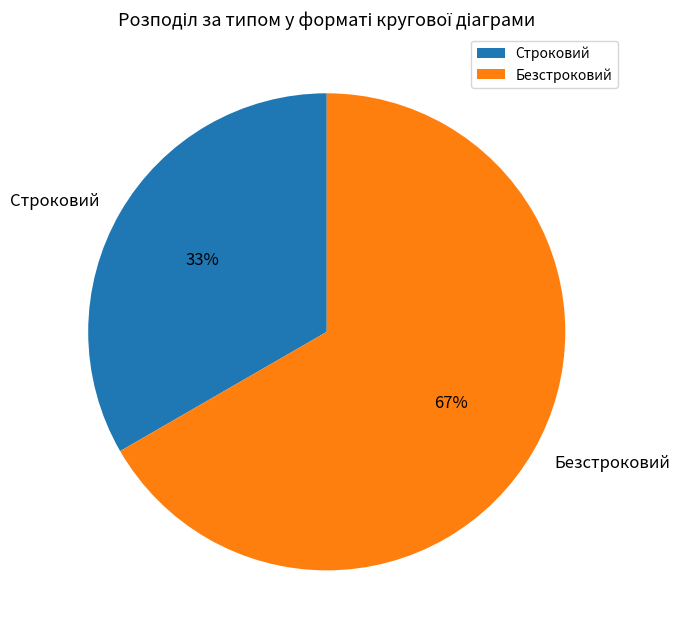

How many slices are in this pie chart?

2